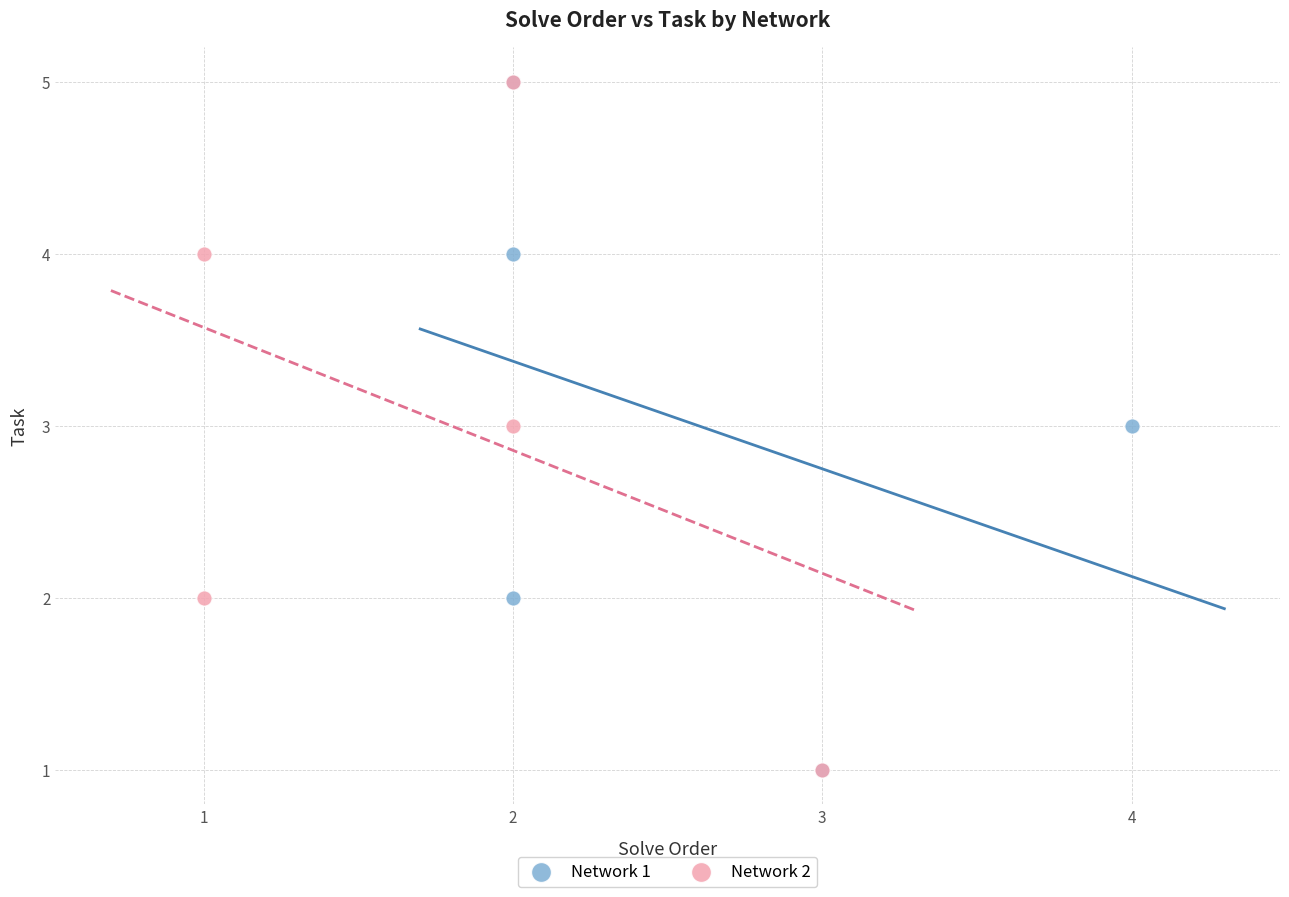

What are all the series names shown in the legend?

Network 1, Network 2